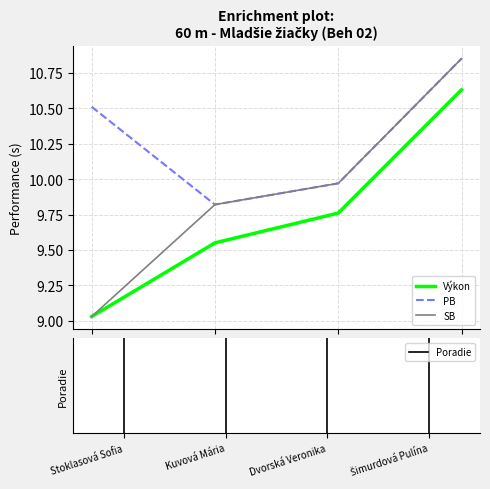

True or false: Výkon and PB intersect in this chart.

False